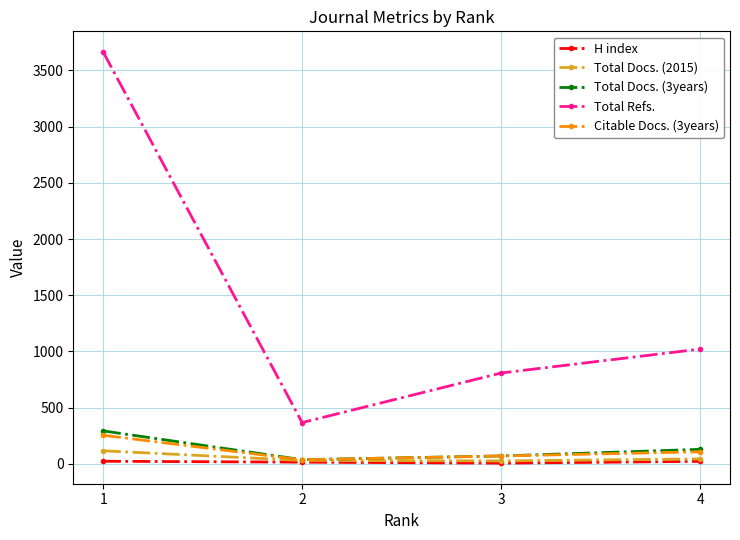

What is the spread (max minus min) of values at 4?

999